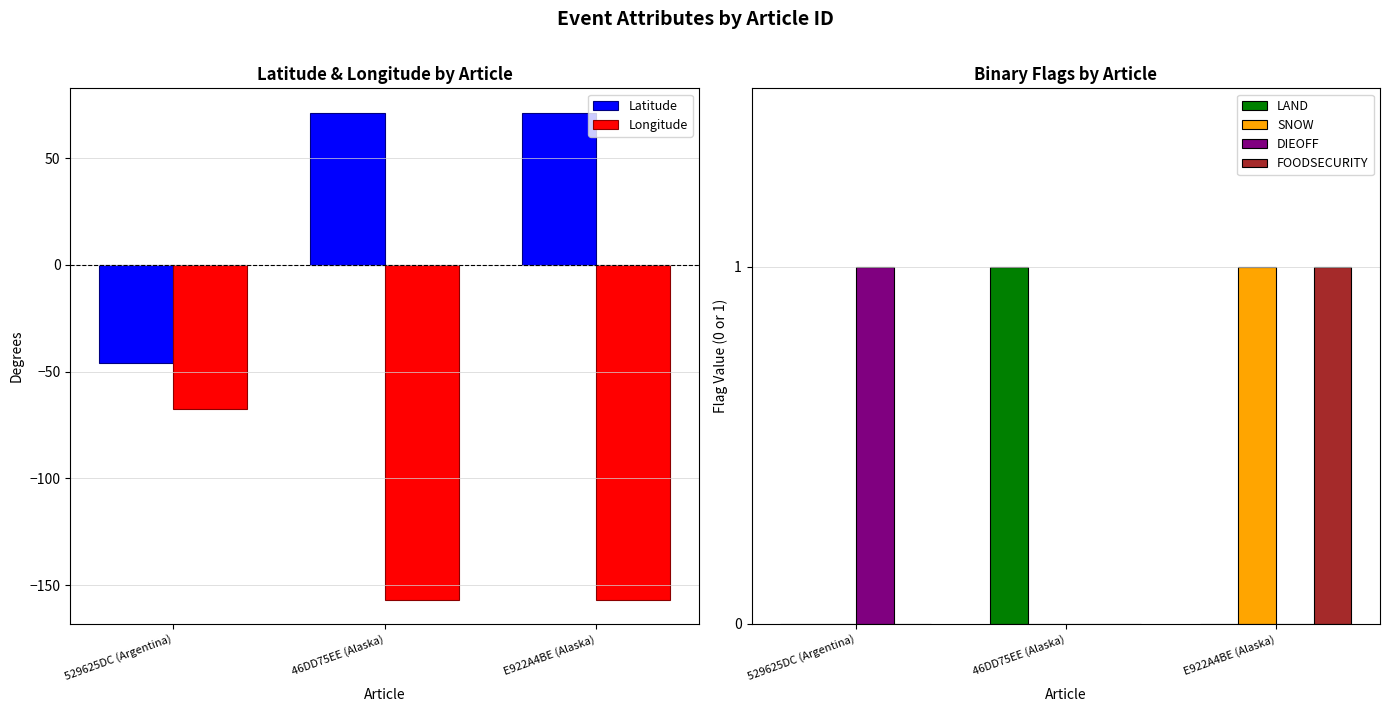

What is the sum of the Latitude values at 529625DC (Argentina) and E922A4BE (Alaska)?

25.4